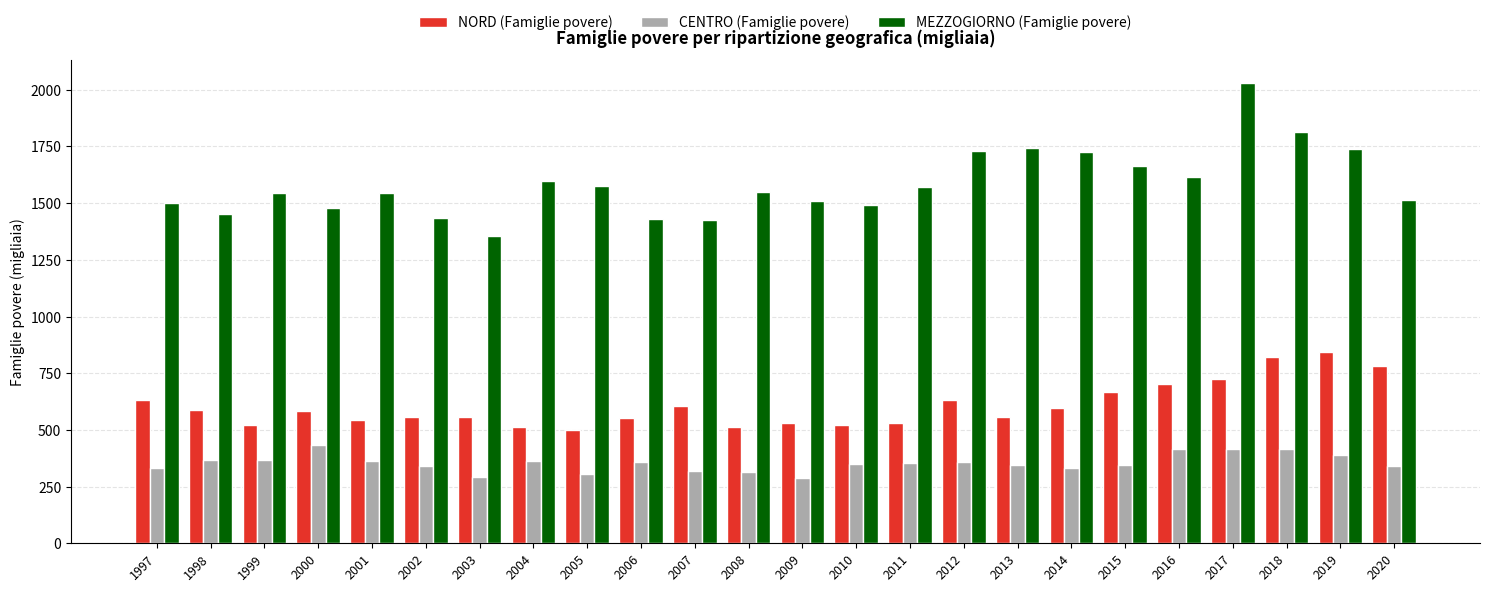

Is the value of MEZZOGIORNO (Famiglie povere) at 2012 greater than the value of NORD (Famiglie povere) at 2001?

Yes